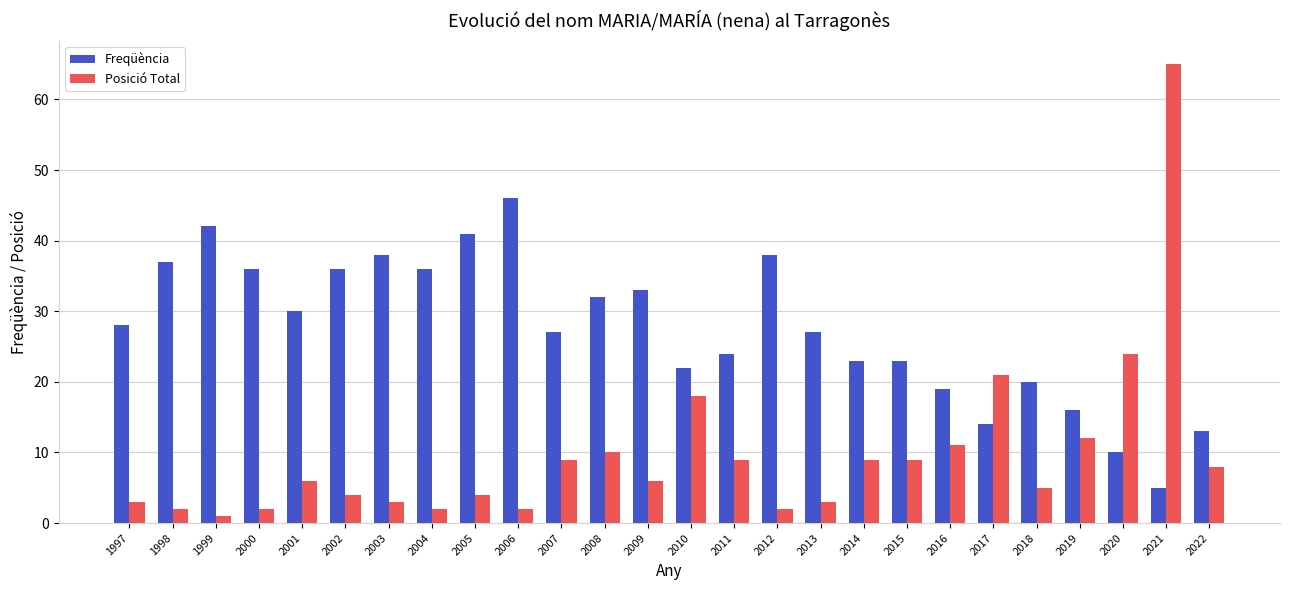

Reading left to right, list all the values displayed in this chart.

Freqüència: 1997=28	1998=37	1999=42	2000=36	2001=30	2002=36	2003=38	2004=36	2005=41	2006=46	2007=27	2008=32	2009=33	2010=22	2011=24	2012=38	2013=27	2014=23	2015=23	2016=19	2017=14	2018=20	2019=16	2020=10	2021=5	2022=13
Posició Total: 1997=3	1998=2	1999=1	2000=2	2001=6	2002=4	2003=3	2004=2	2005=4	2006=2	2007=9	2008=10	2009=6	2010=18	2011=9	2012=2	2013=3	2014=9	2015=9	2016=11	2017=21	2018=5	2019=12	2020=24	2021=65	2022=8